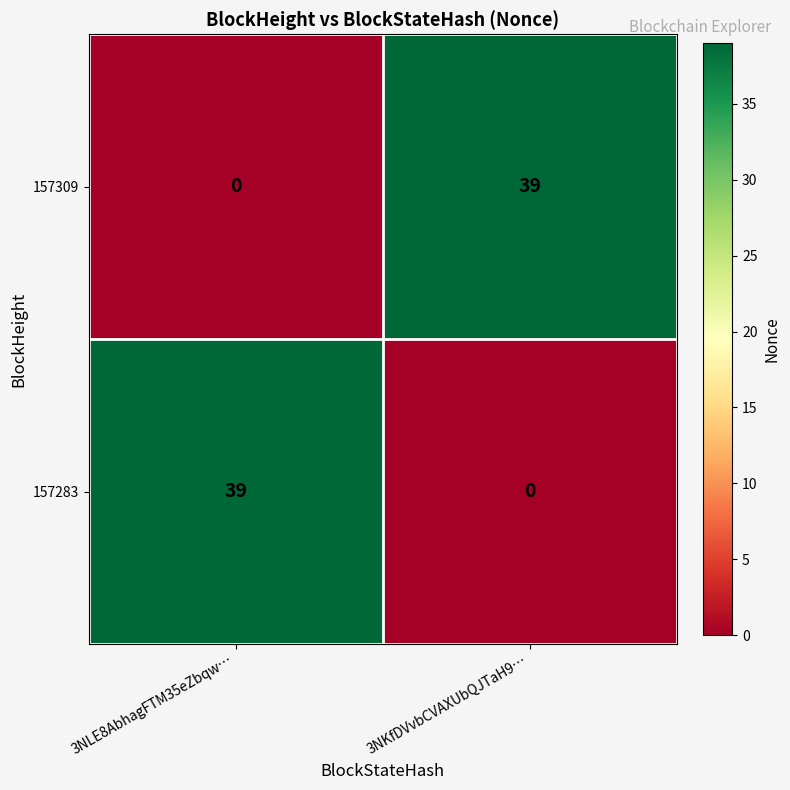

The 157309 series shows 39 at 3NKfDVvbCVAXUbQJTaH9…. True or false?

True